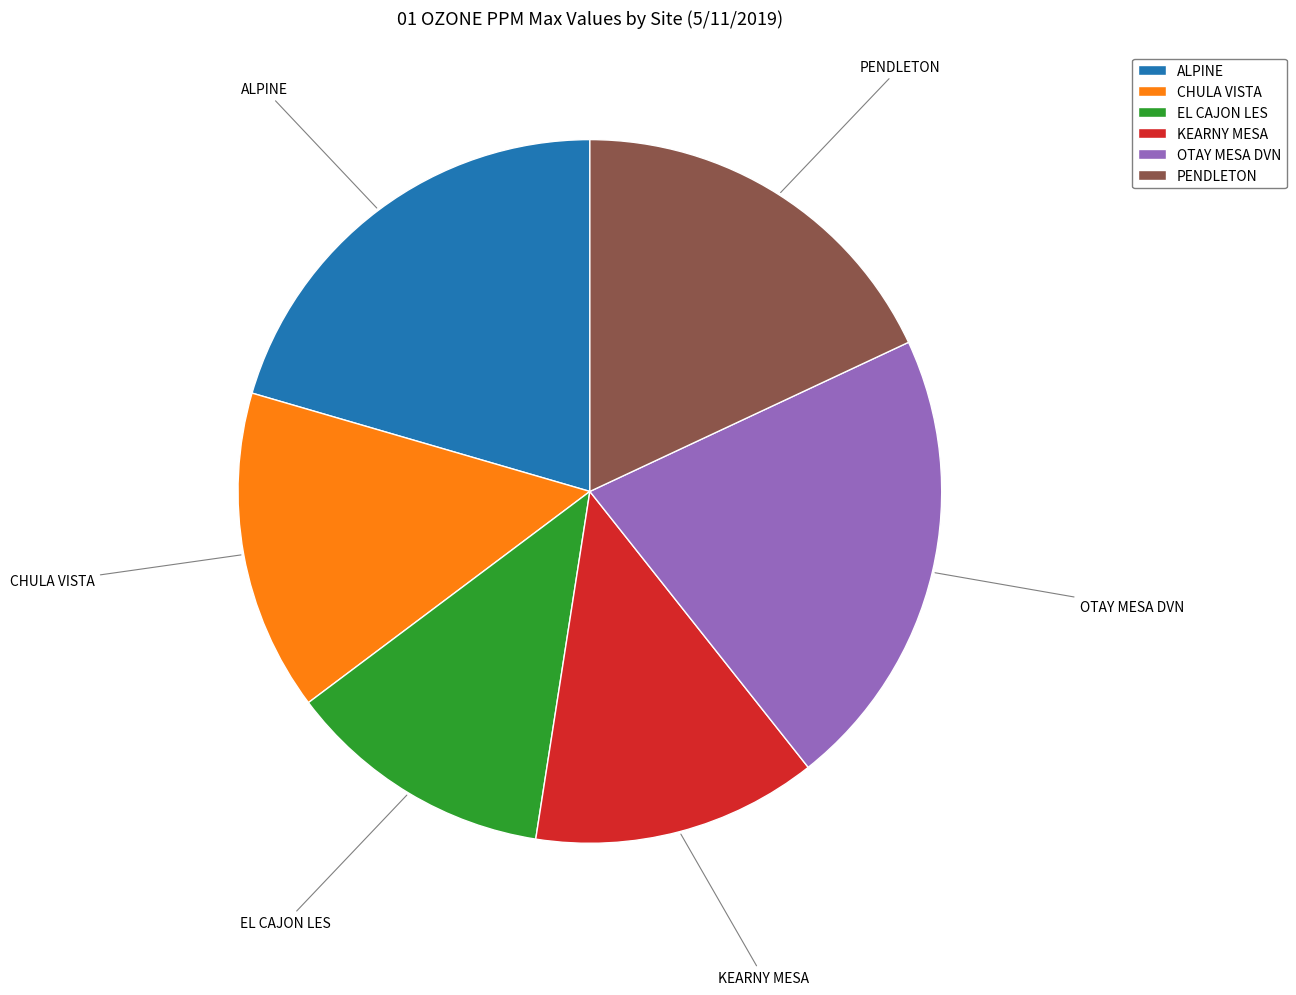

Does KEARNY MESA account for over 50% of the chart?

No